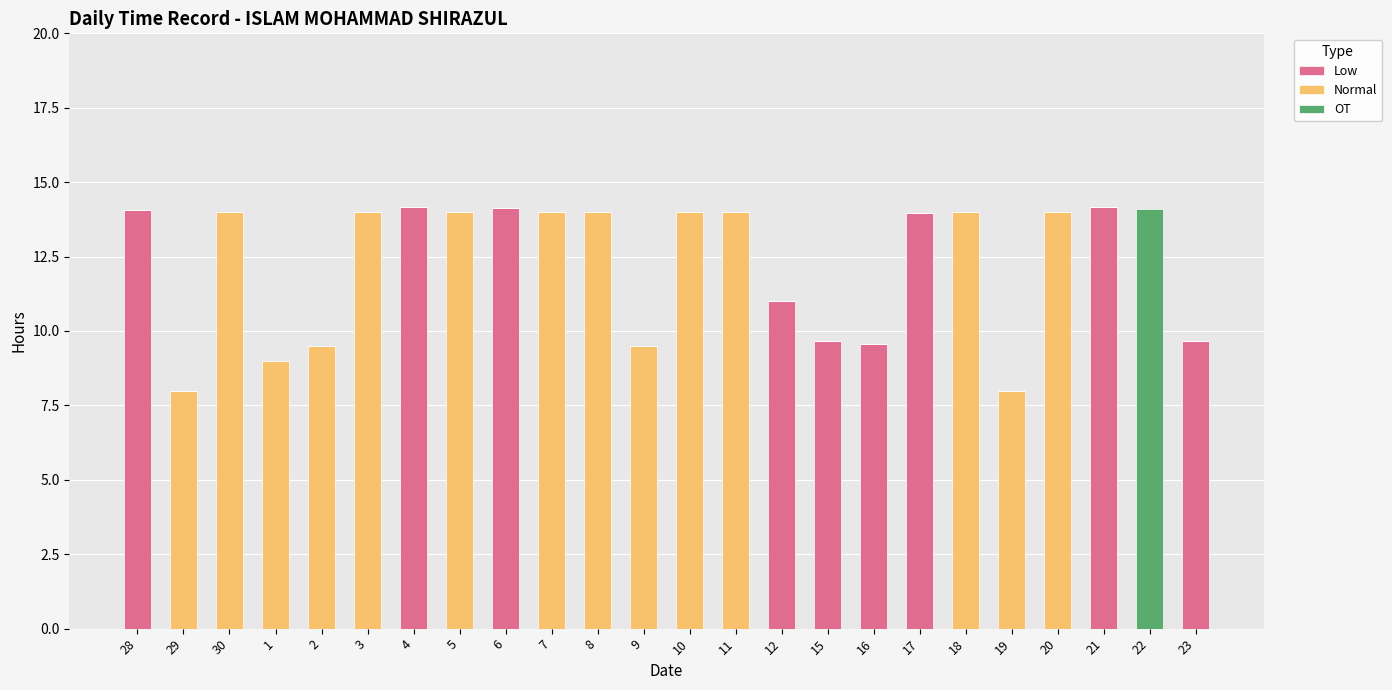

What is the total value across all series at 1?

9.0